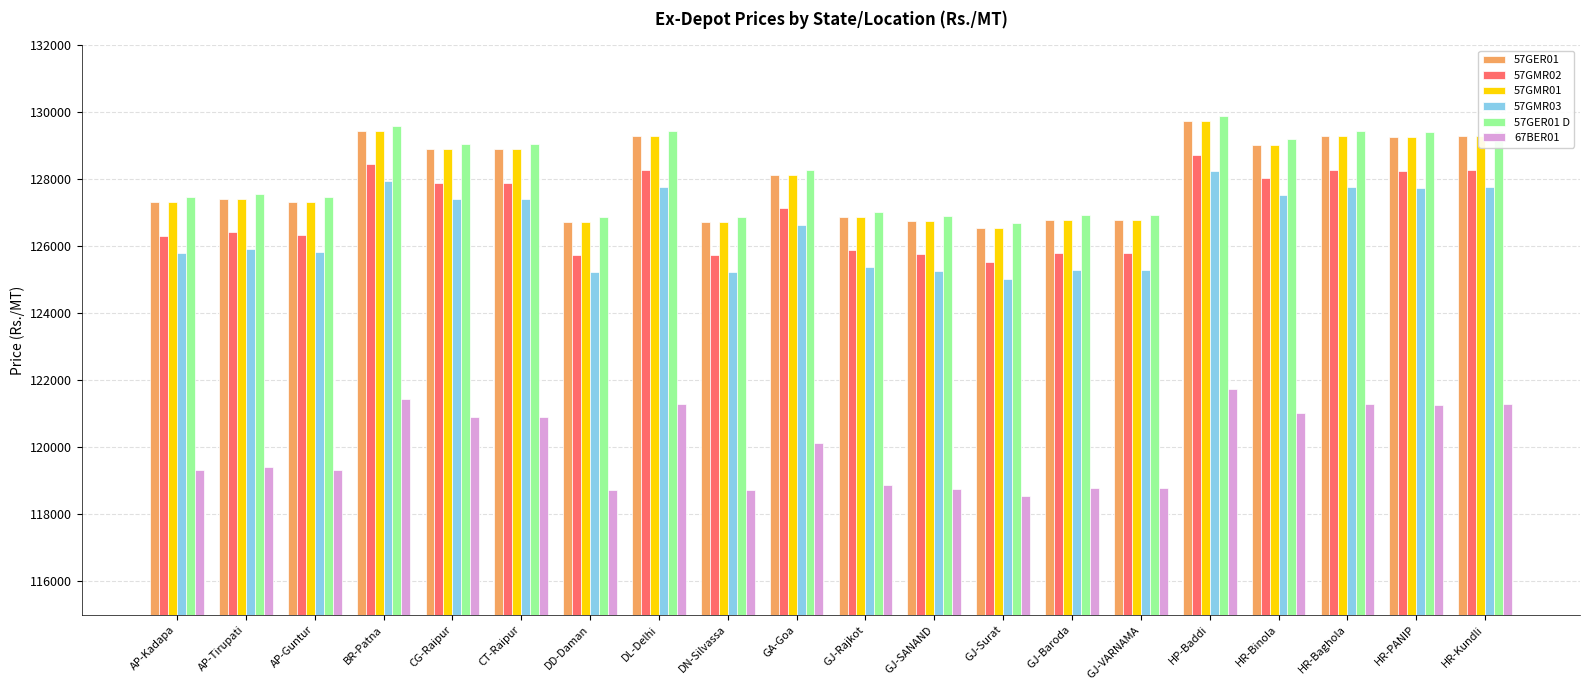

What is the sum of the 57GER01 D values at HR-Kundli and GJ-Surat?

256120